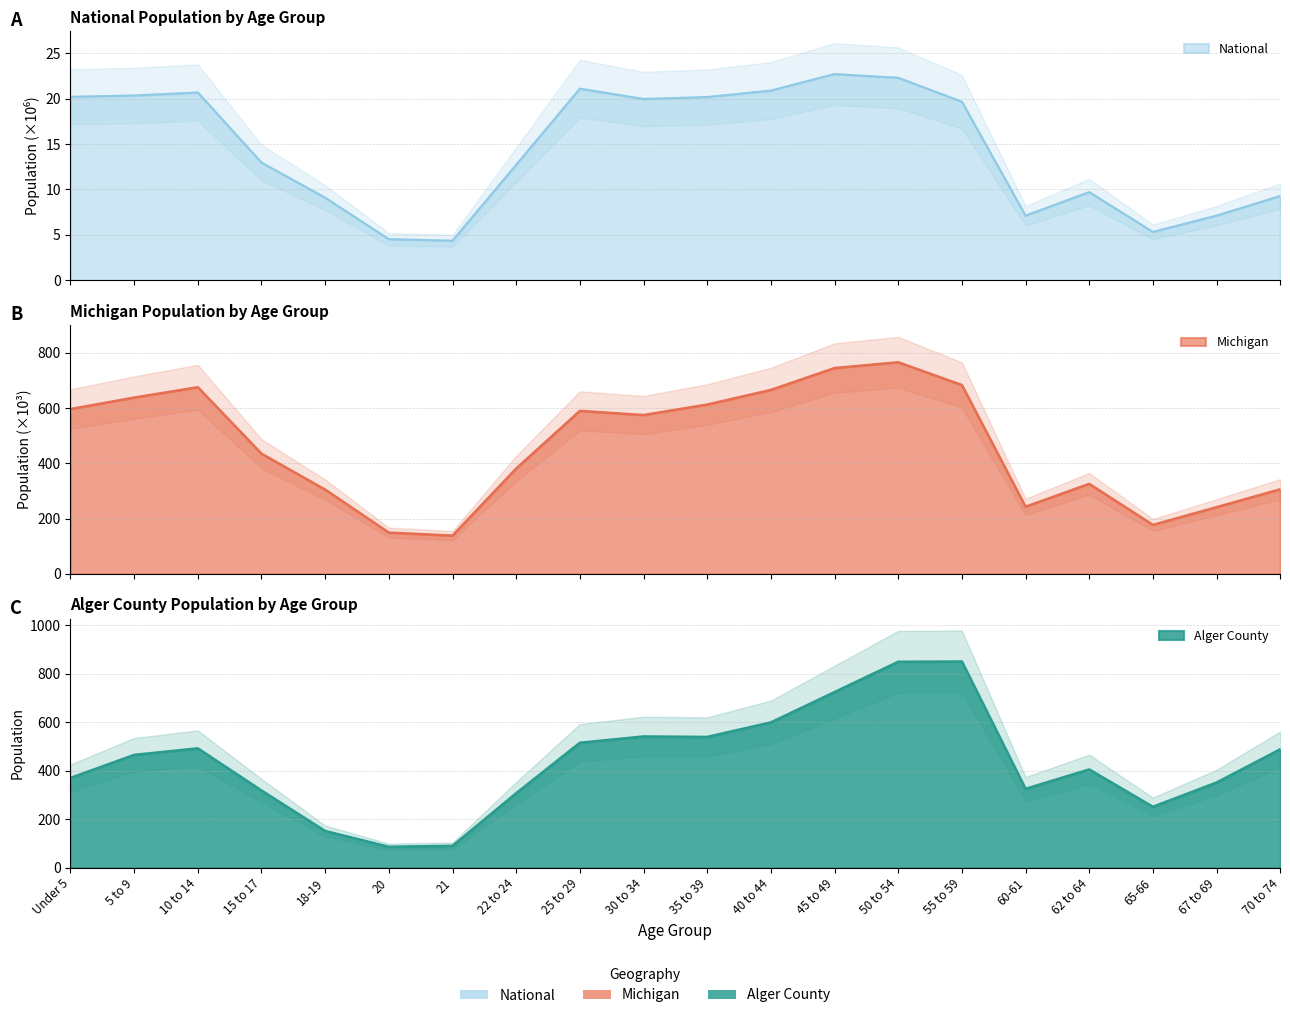

True or false: Michigan has a value of 177.3 at 65-66.

True